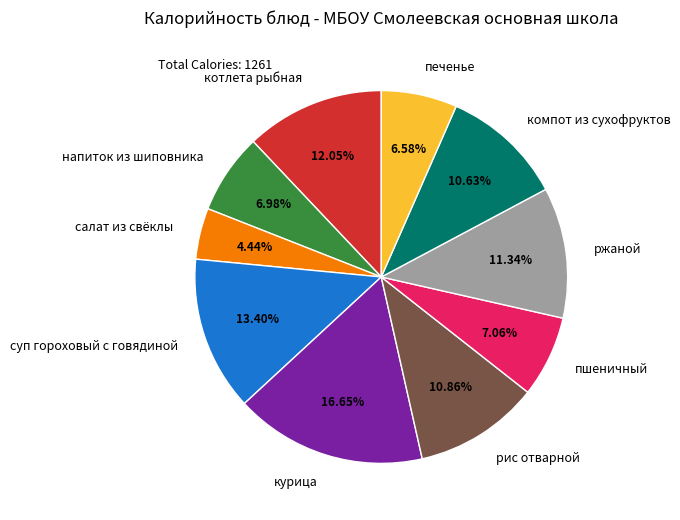

How many slices are in this pie chart?

10